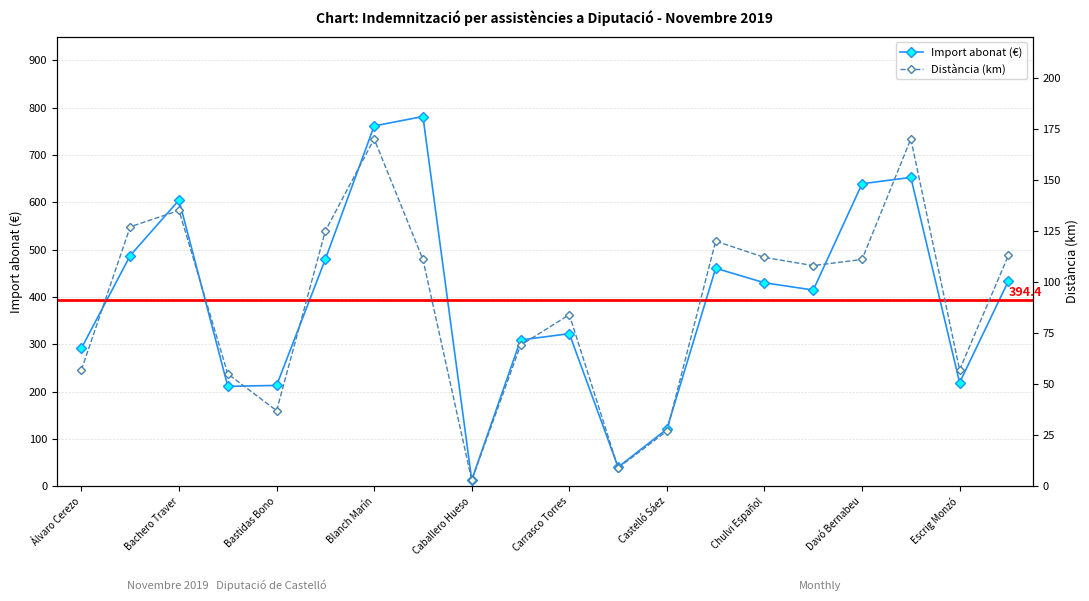

What is the smallest value displayed?

3.0